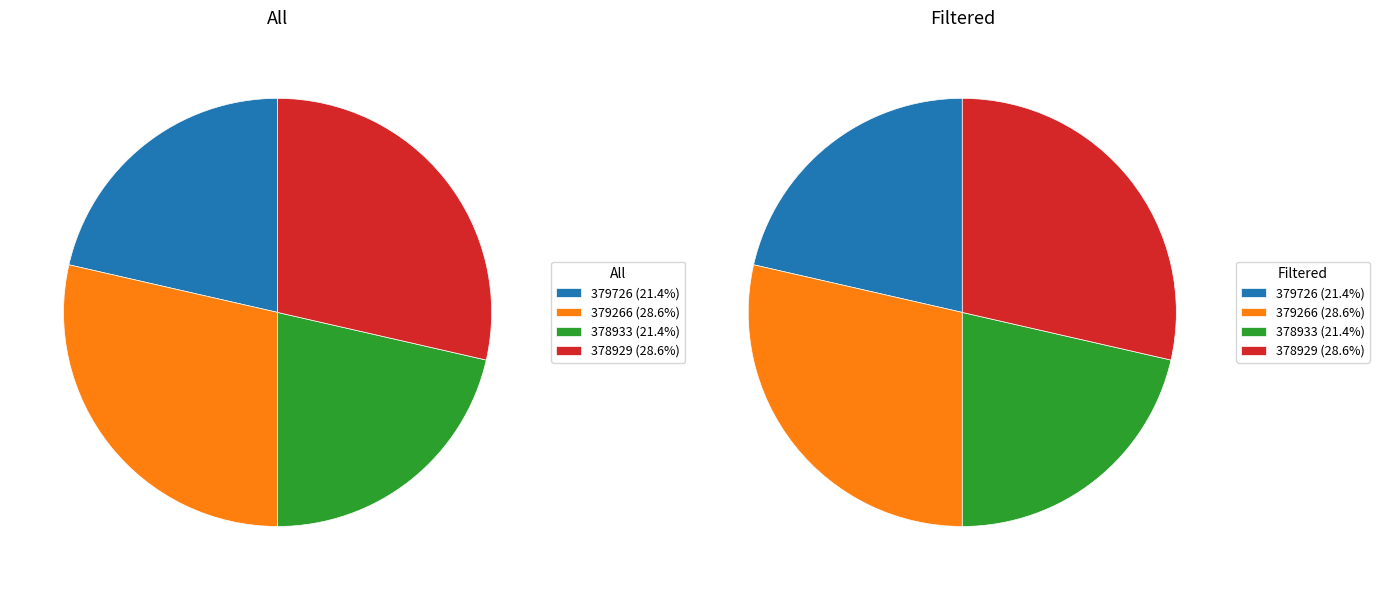

Rank the series by their maximum value, from lowest to highest.

All, Filtered